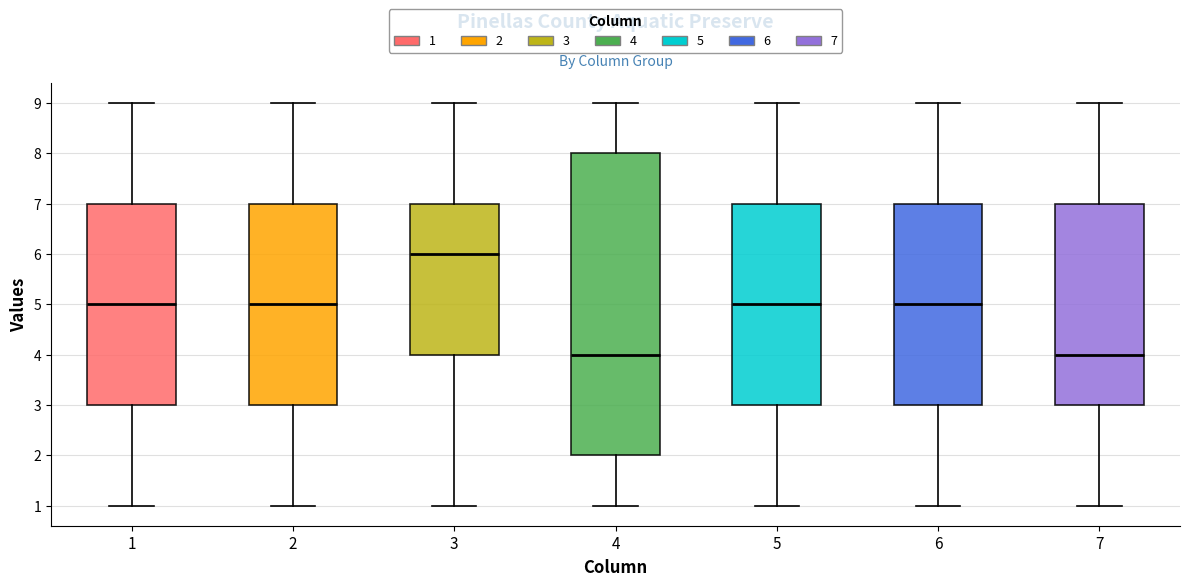

Reading left to right, transcribe this box plot: for each box, give where its median line is, the range the box spans, and where its two whiskers end, as read against the y-axis. The values are not printed on the chart, so give them approximately, as read against the axis.

1: median 5, box 3 to 7, whiskers 1 to 9
2: median 5, box 3 to 7, whiskers 1 to 9
3: median 6, box 4 to 7, whiskers 1 to 9
4: median 4, box 2 to 8, whiskers 1 to 9
5: median 5, box 3 to 7, whiskers 1 to 9
6: median 5, box 3 to 7, whiskers 1 to 9
7: median 4, box 3 to 7, whiskers 1 to 9